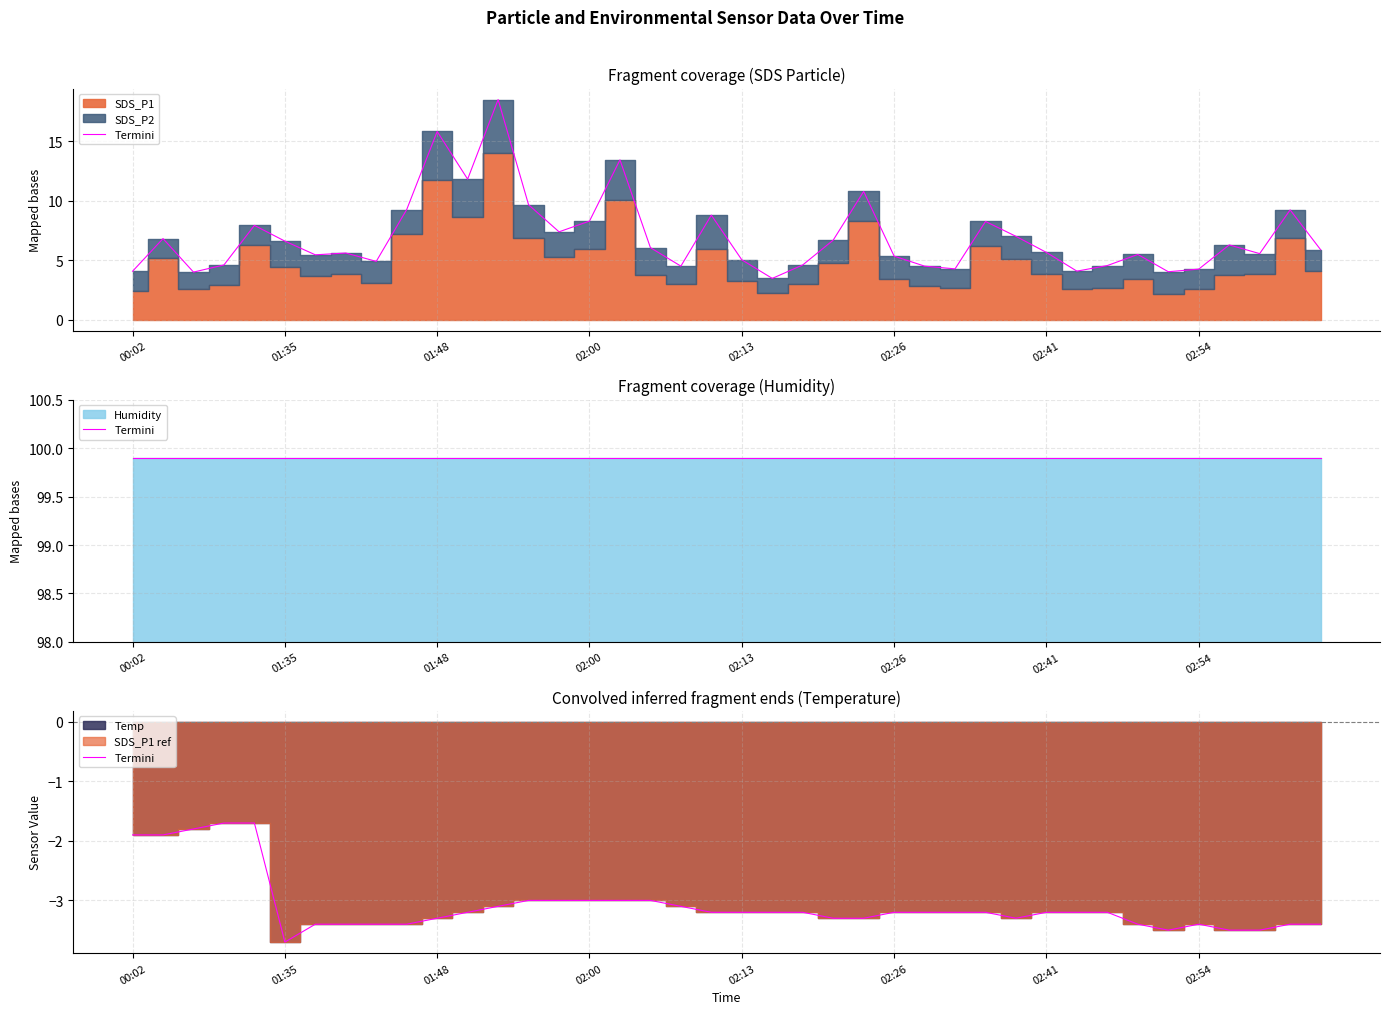

Is it true that the value at 02:13 is -2.0?

False